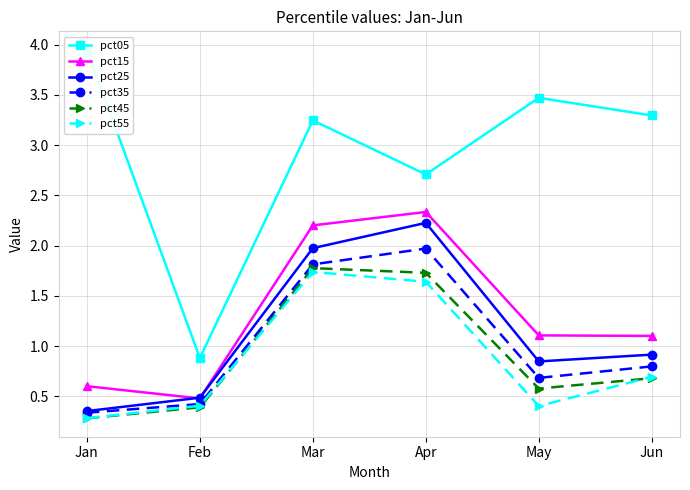

What is the value of the pct55 point at the 6th from the left?

0.7